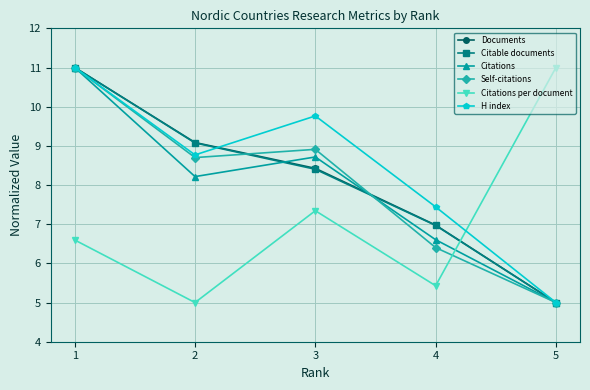

Is this an area chart (filled region under the line)?

No